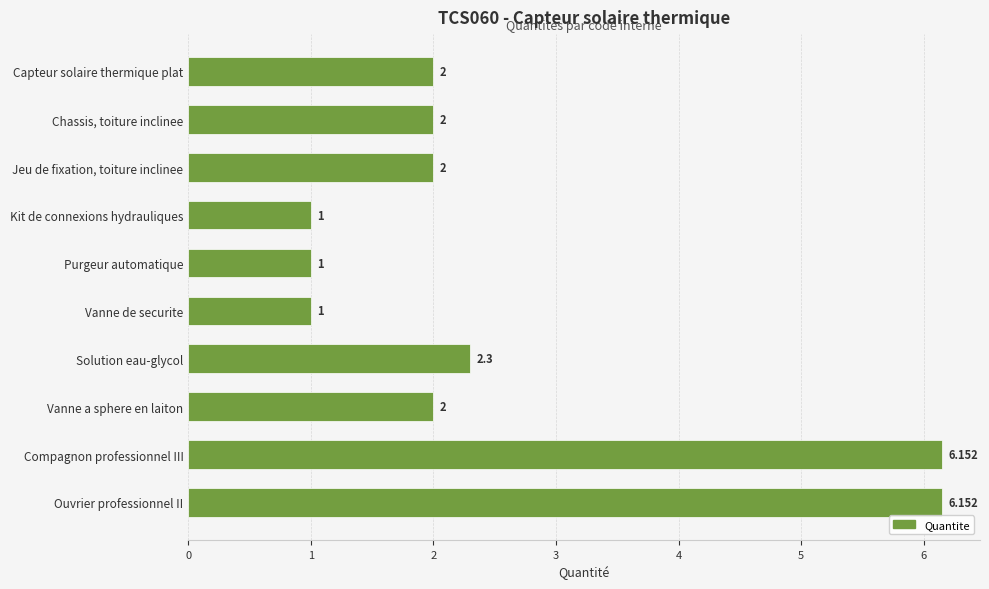

At which label is the value closest to 3?

Solution eau-glycol